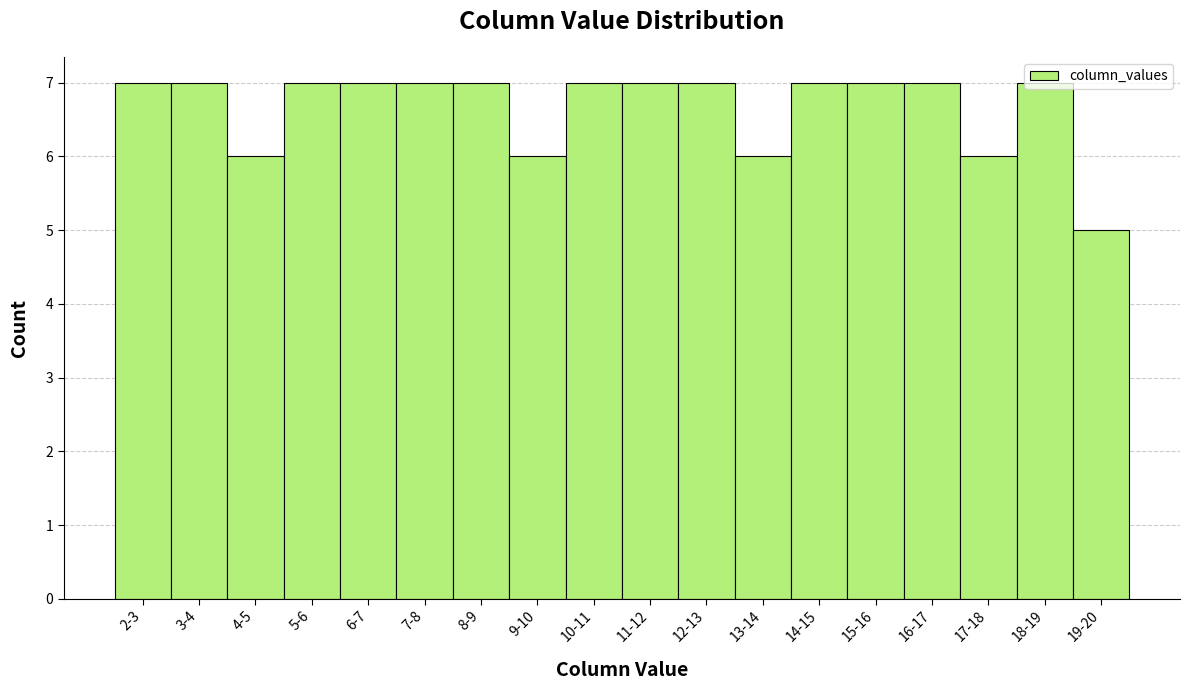

What is the maximum value shown in the chart?

7